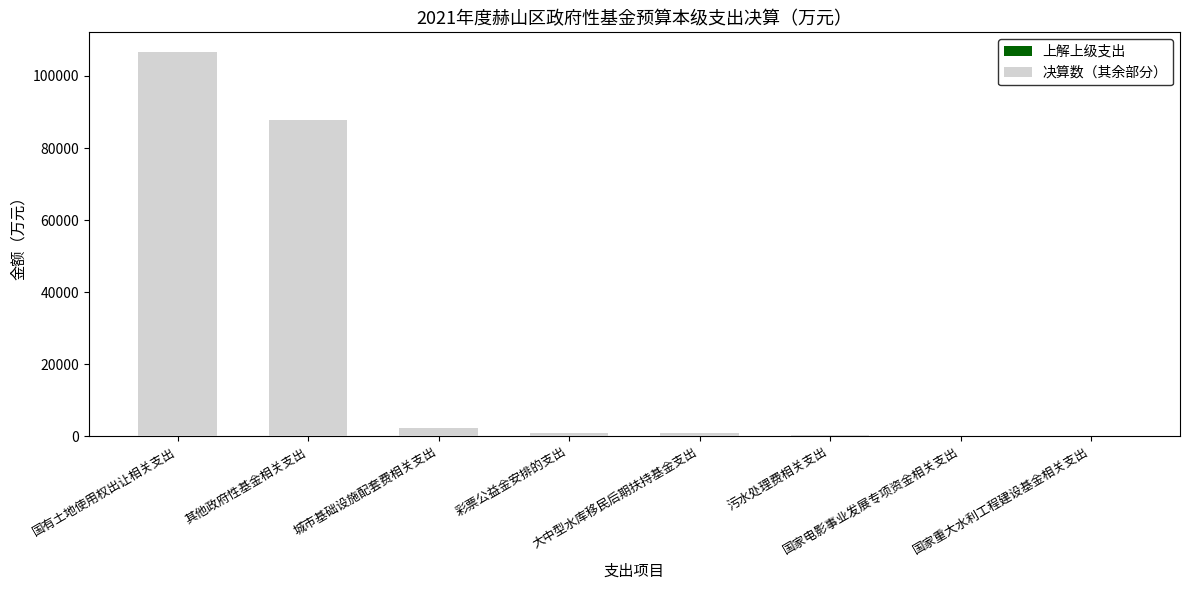

What is the sum of all 决算数（其余部分） values?

199320